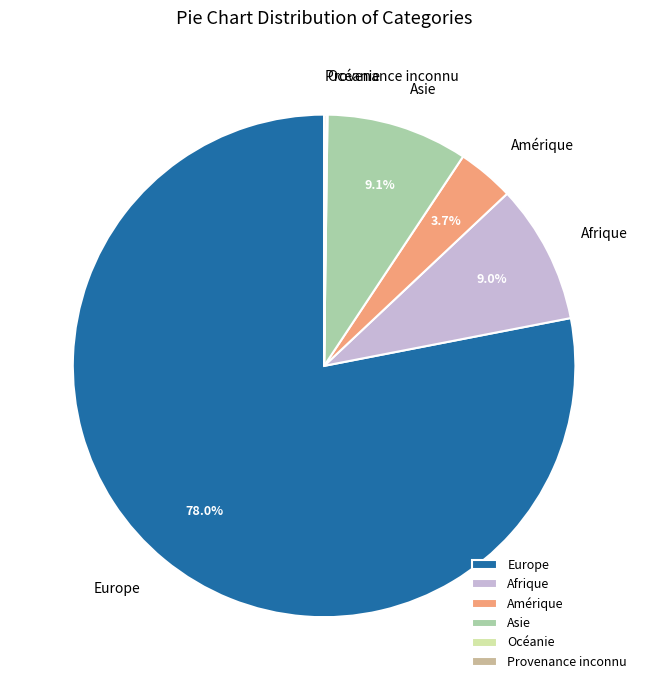

What is the largest slice in the pie chart?

Europe